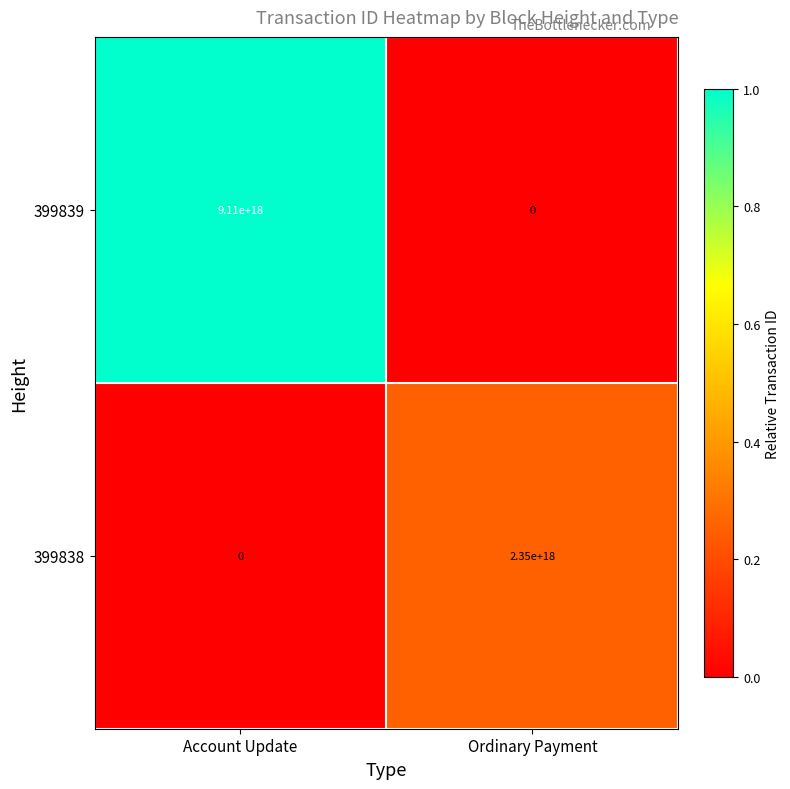

Rank the series by their maximum value, from highest to lowest.

399839, 399838